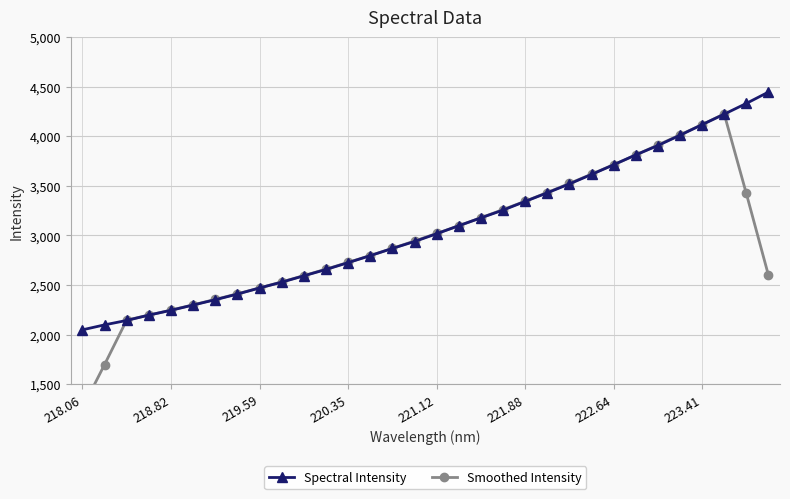

How many categories are shown in the chart?

32